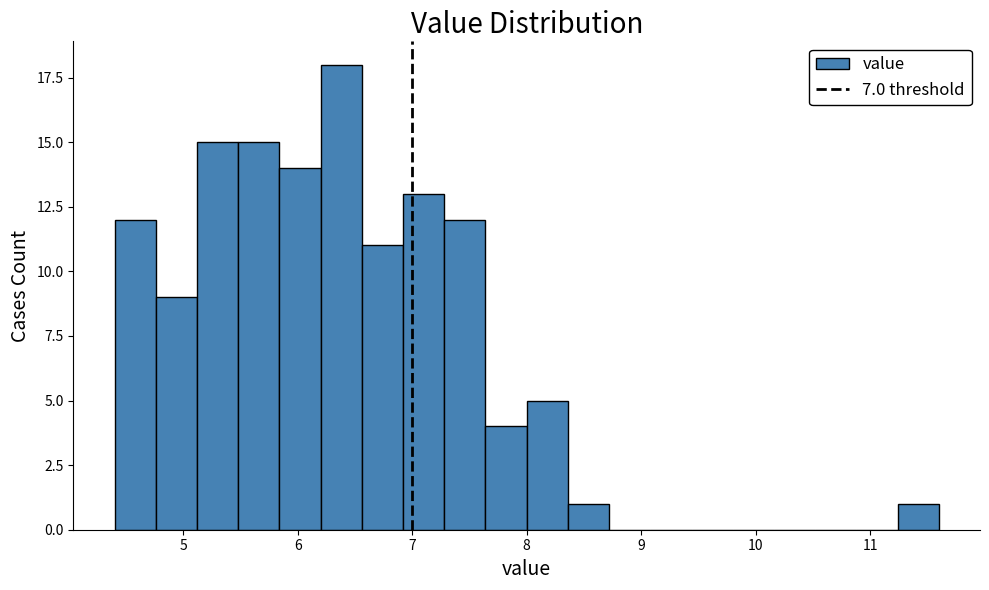

Around what value on the x-axis is the tallest bar? Give the approximate position of its centre, as read against the axis.

6.4